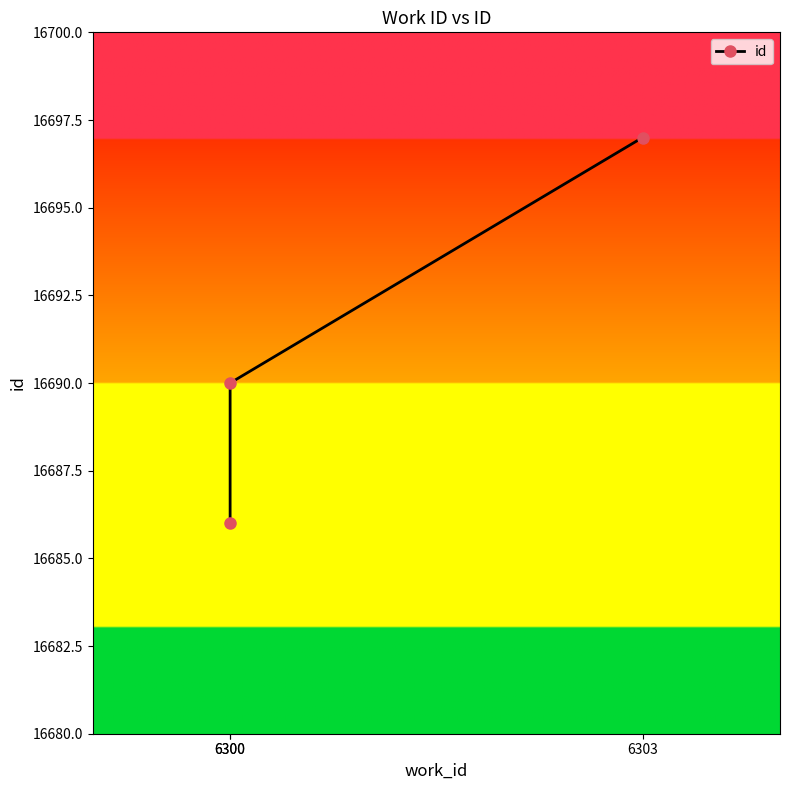

List the labels in order of value, largest first.

6303, 6300, 6300